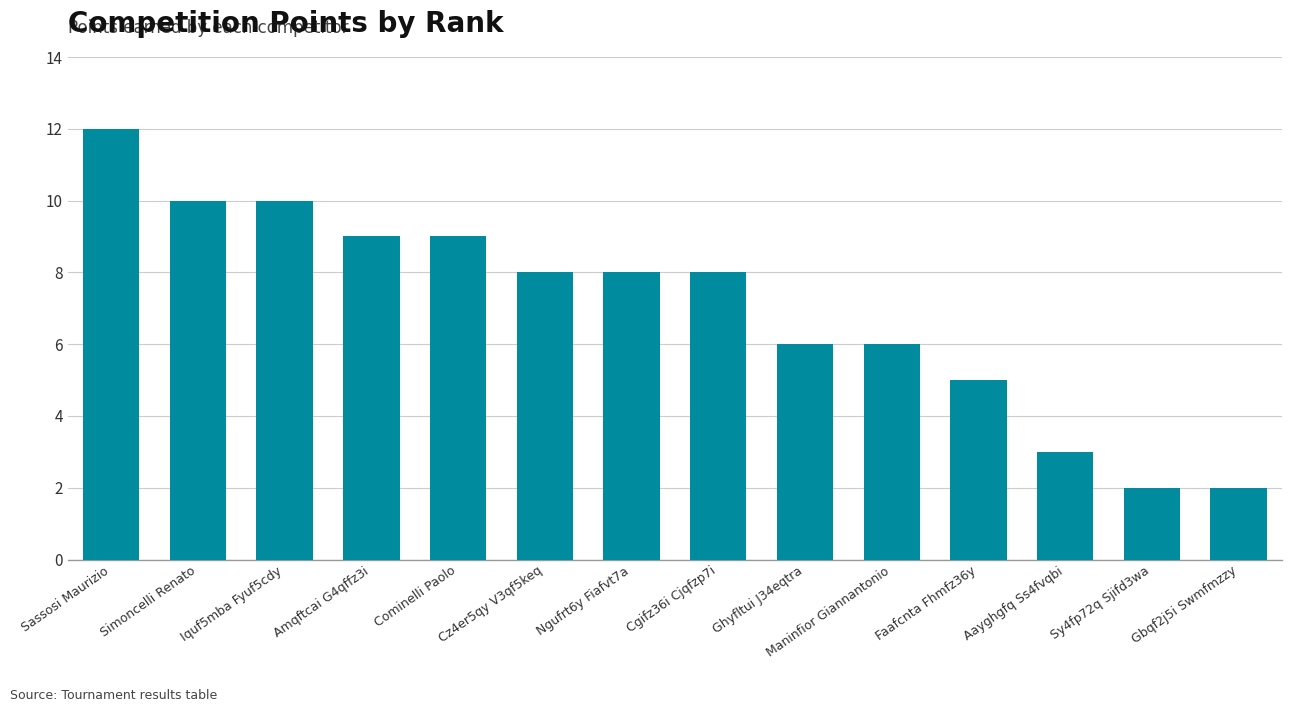

What is the average value?

7